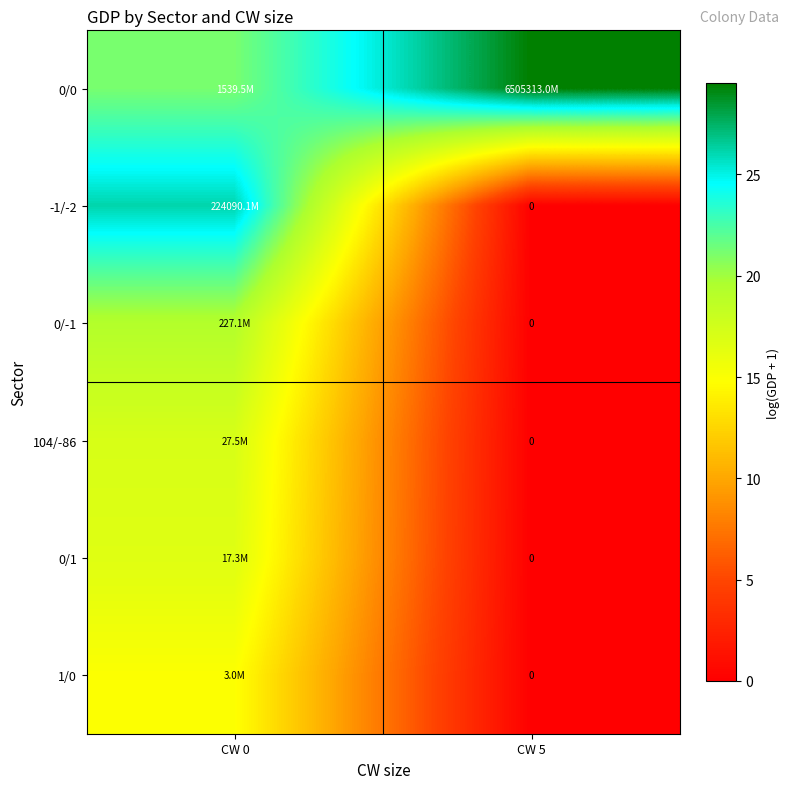

Is it true that 0/-1 equals -9.9 at CW 5?

False